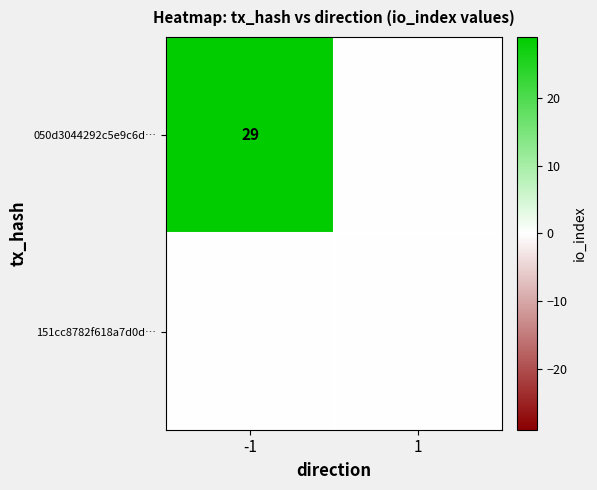

The value of 050d3044292c5e9c6d… at -1 is 29. True or false?

True